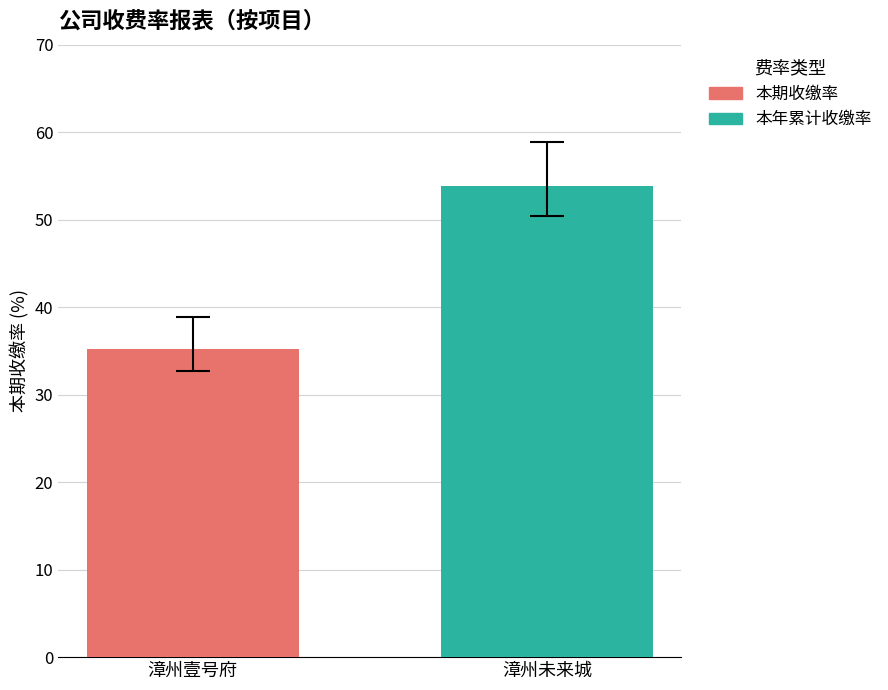

Which series has the widest spread of values?

本期收缴率